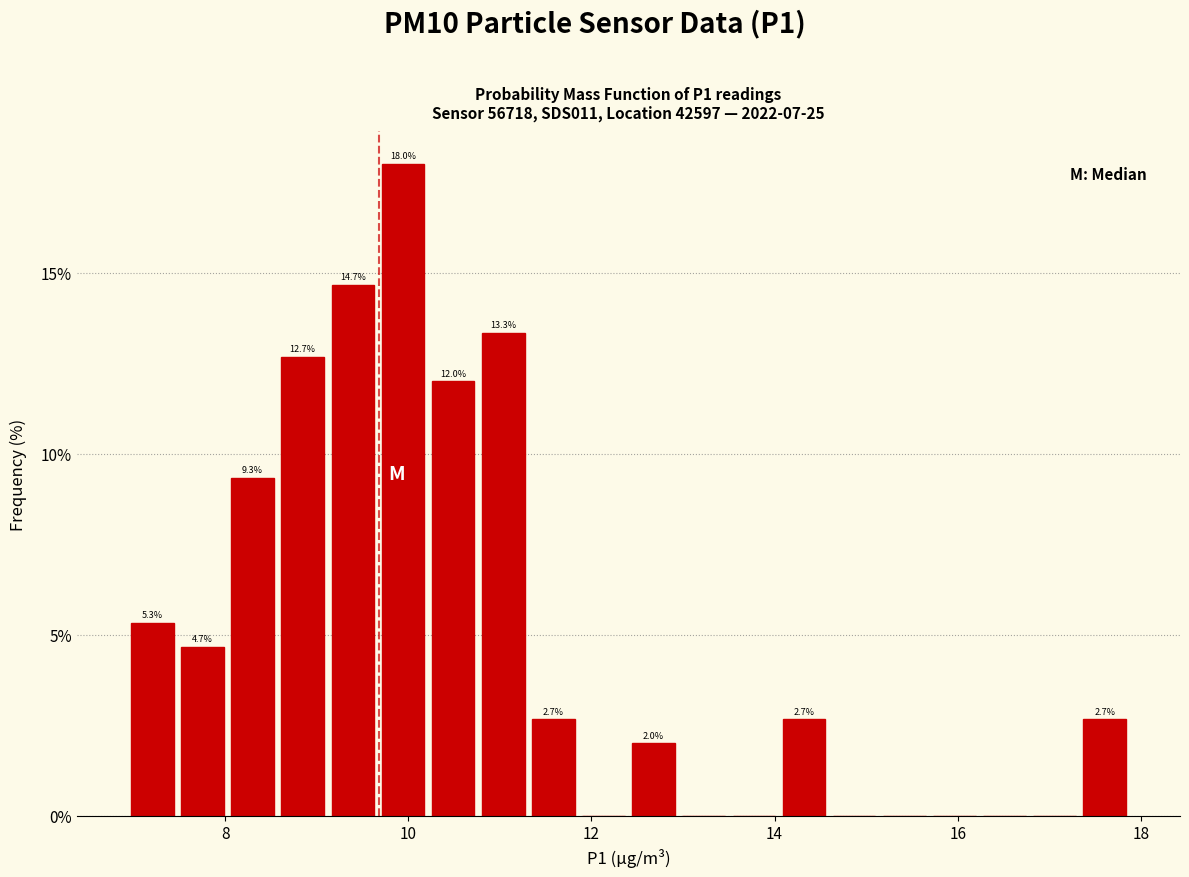

Around what value on the x-axis is the tallest bar? Give the approximate position of its centre, as read against the axis.

10.0